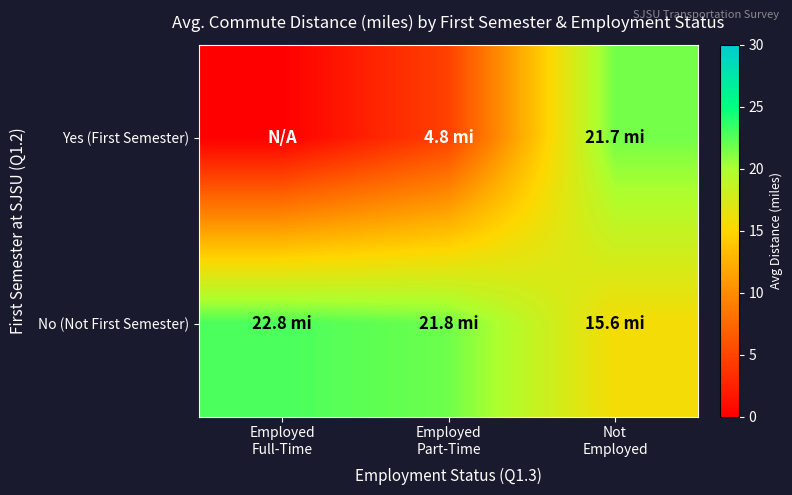

Rank the series by their maximum value, from lowest to highest.

Yes (First Semester), No (Not First Semester)